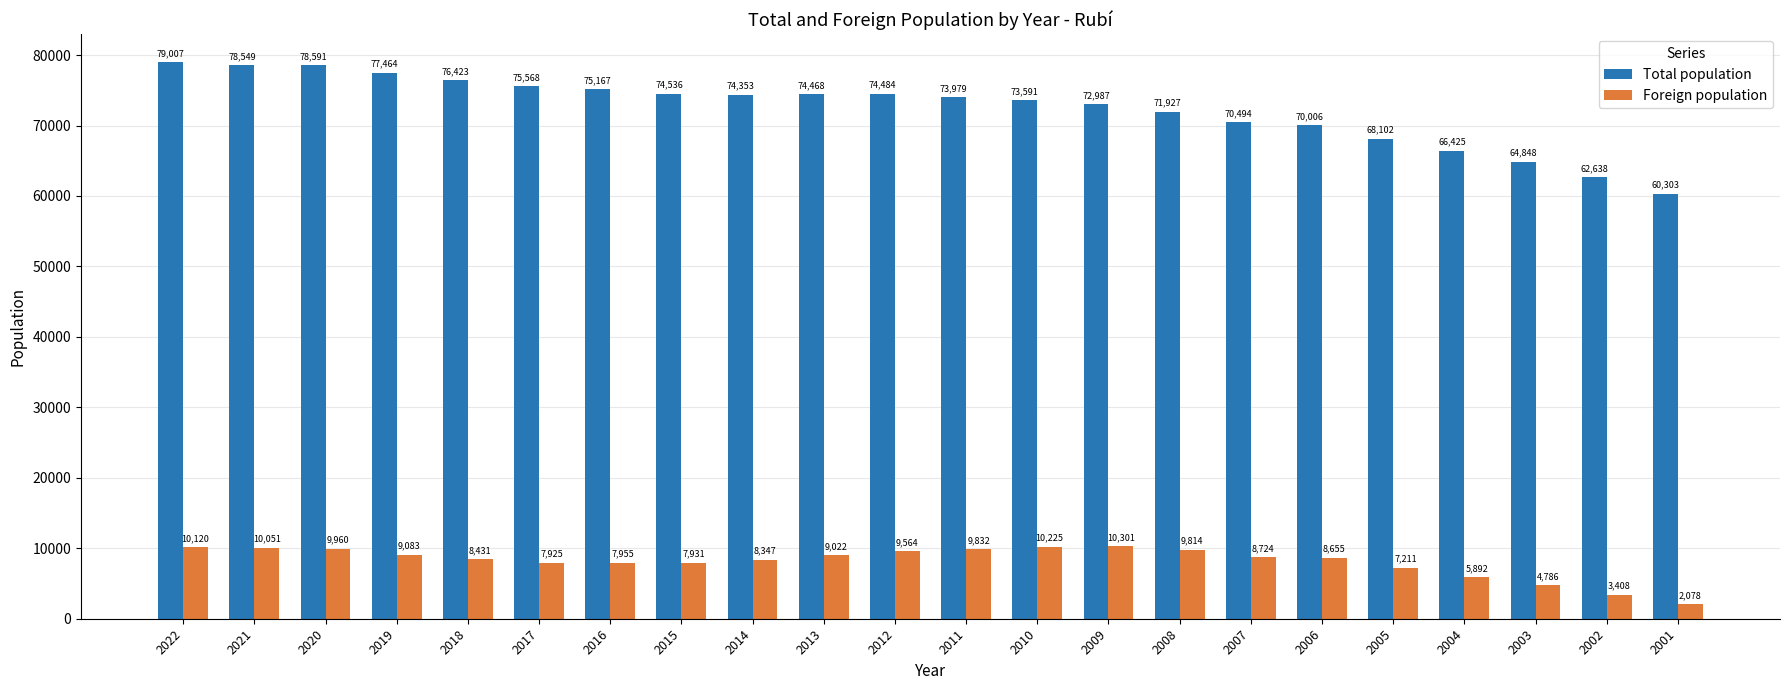

List the series in order of their overall mean, highest first.

Total population, Foreign population